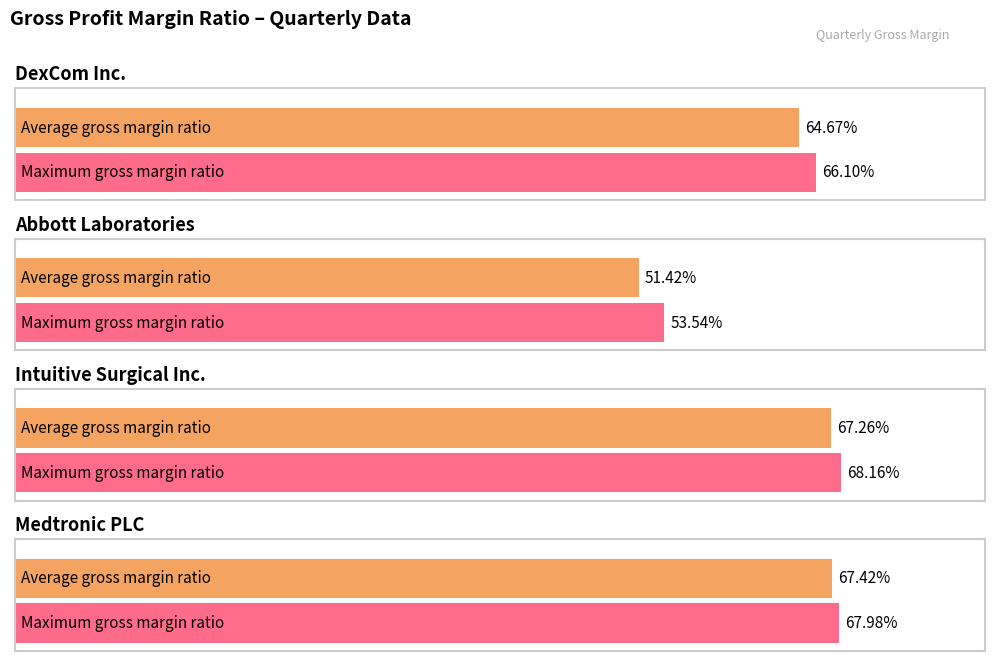

The DexCom Inc. series shows 1.0 at 2023-03-31. True or false?

False